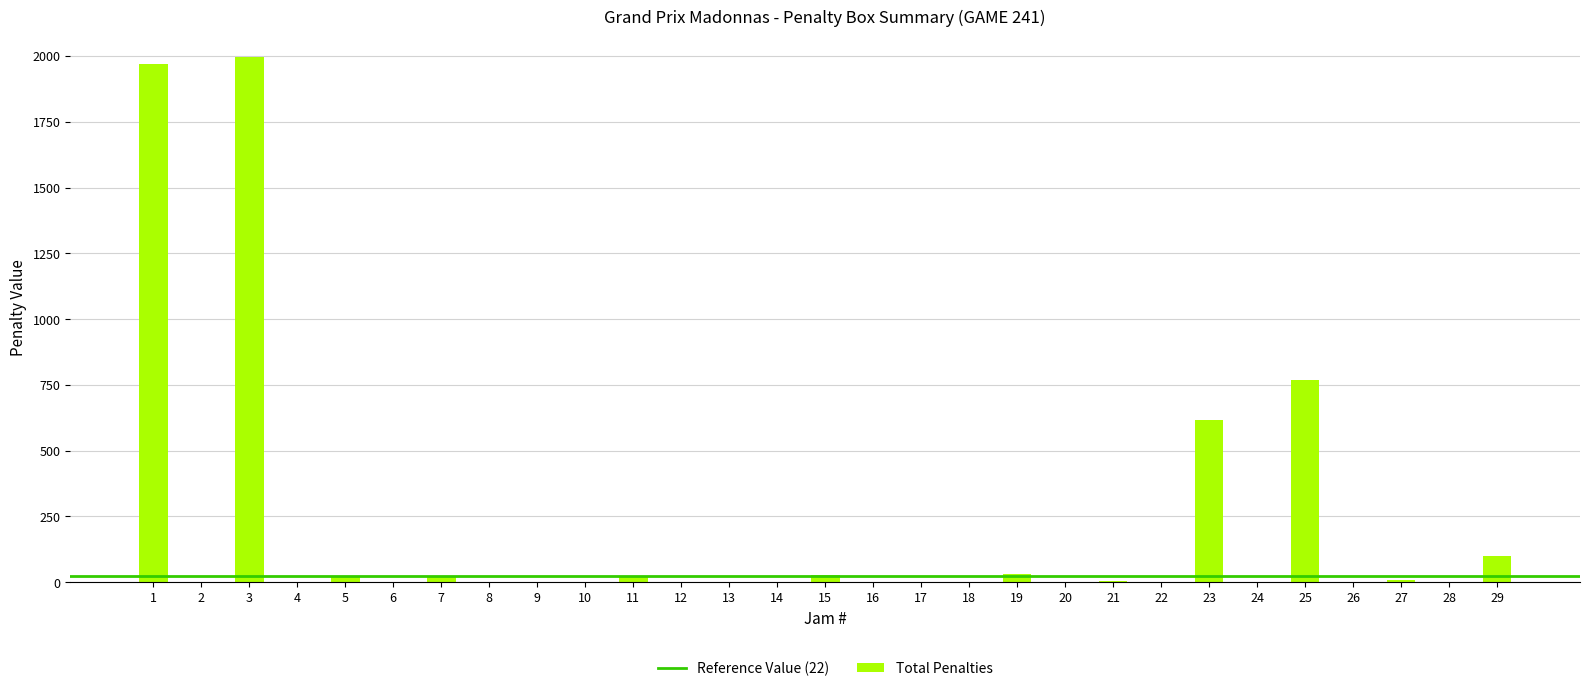

Count the number of values greater than 0.

15